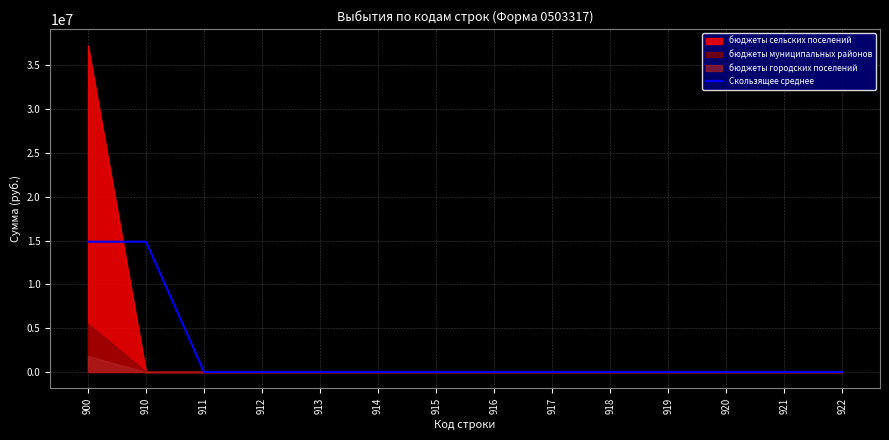

What is the highest value of the Скользящее среднее series?

14863834.7